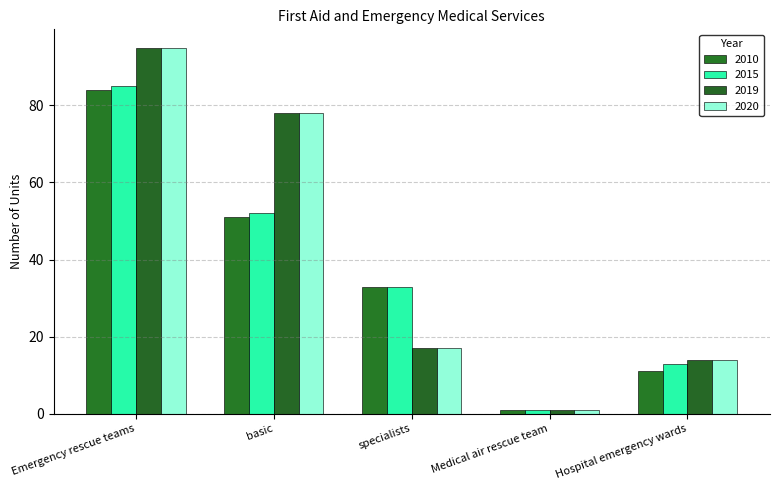

What is the difference between the maximum and minimum values in the 2015 series?

84